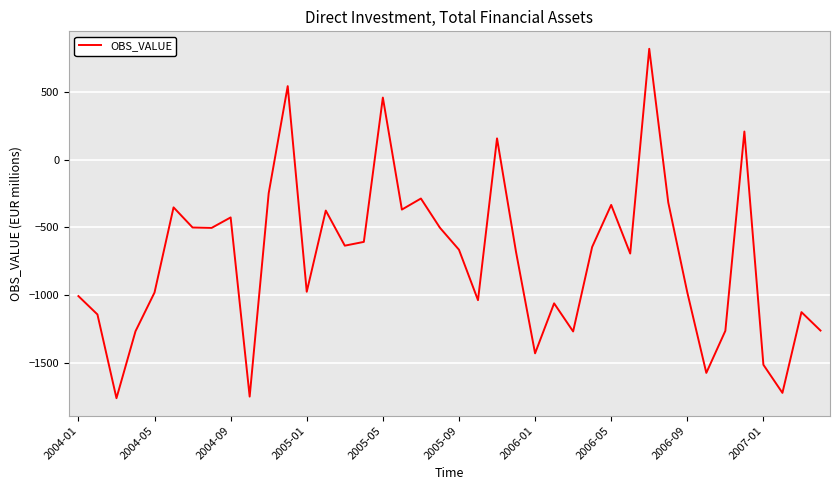

What is the smallest value displayed?

-1761.0